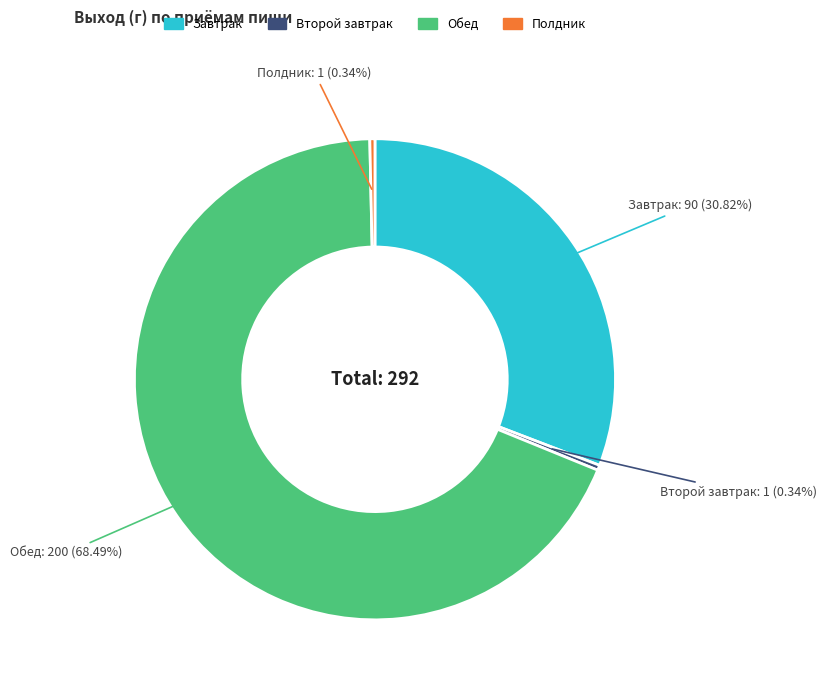

How many segments does this pie chart have?

4